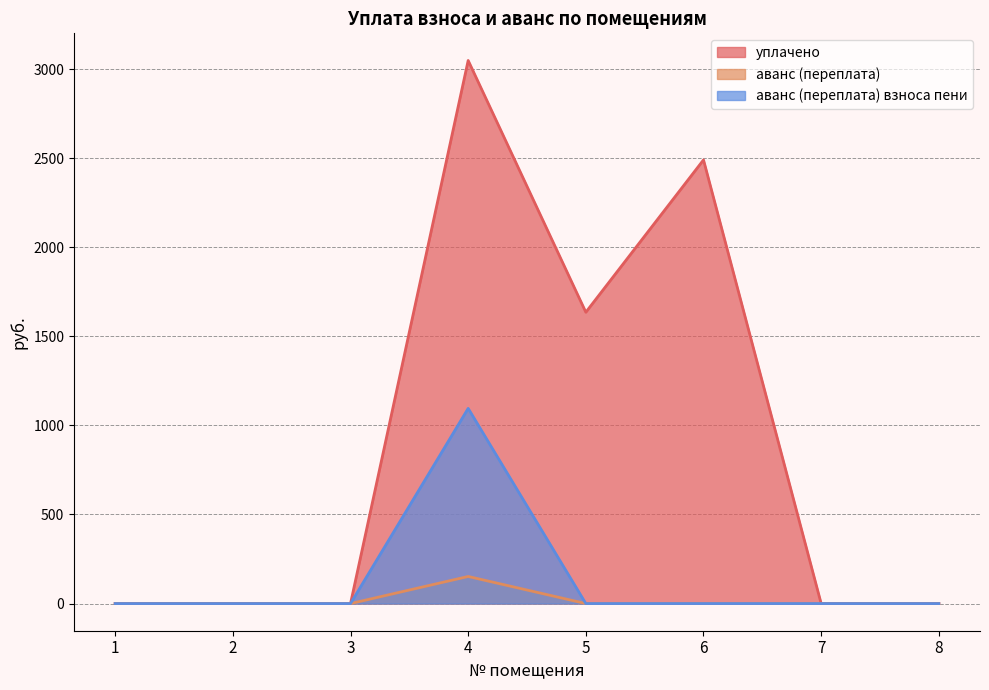

How many lines are shown in the chart?

3